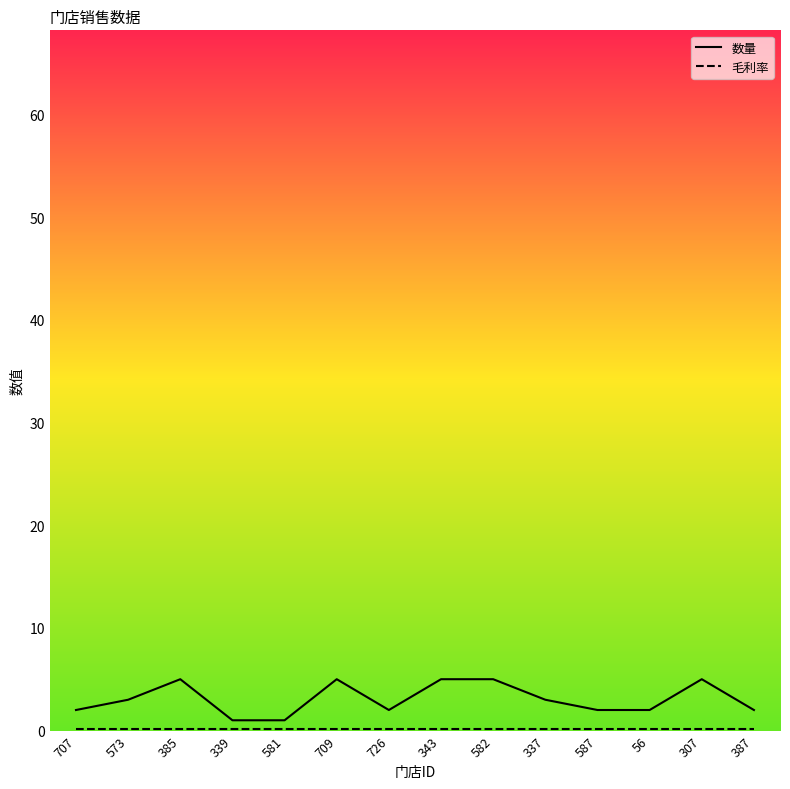

What is the average value of the 数量 series?

3.1